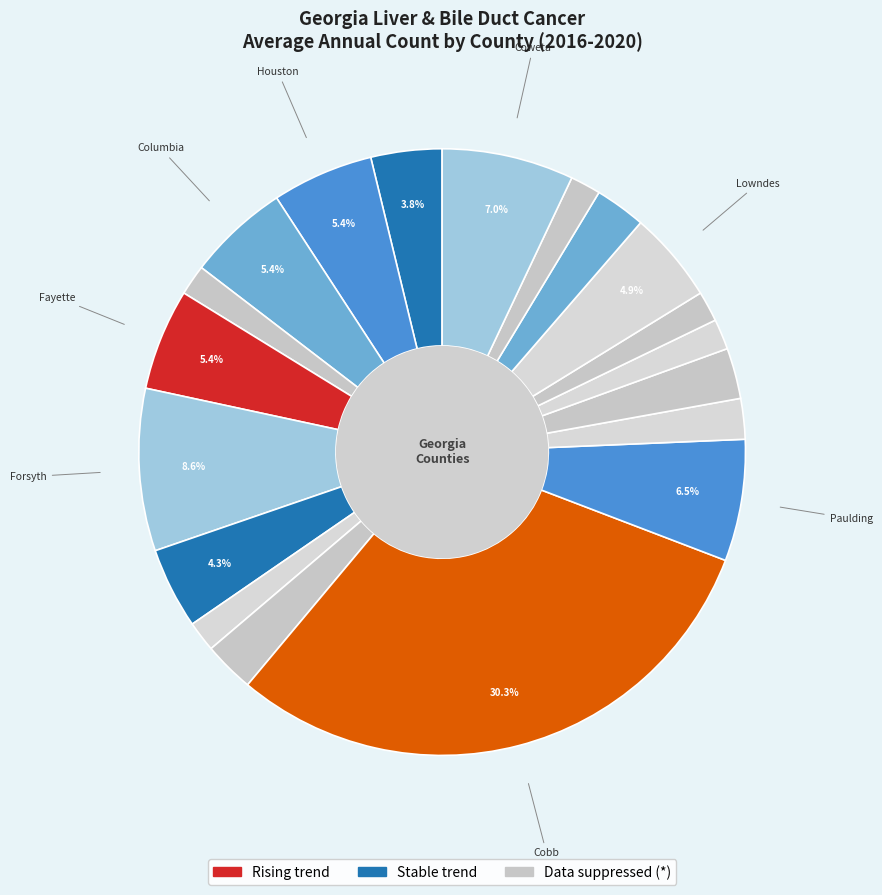

How many slices are in this pie chart?

19